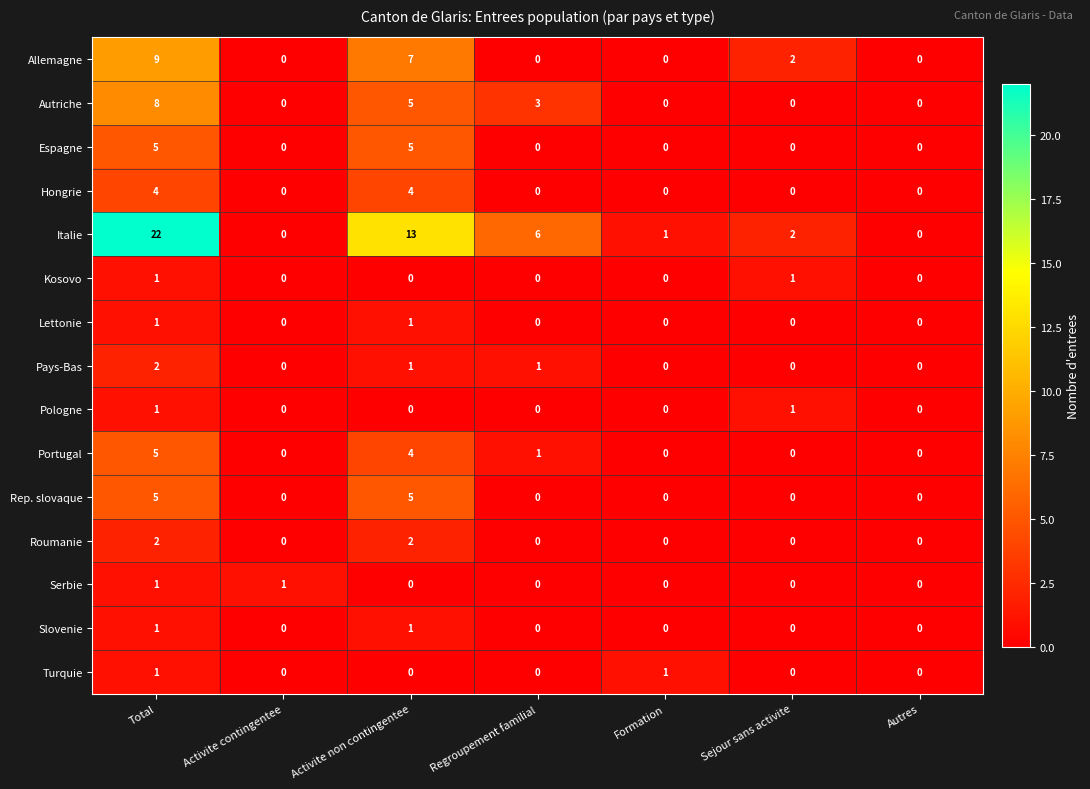

What is the average value of the Allemagne series?

3